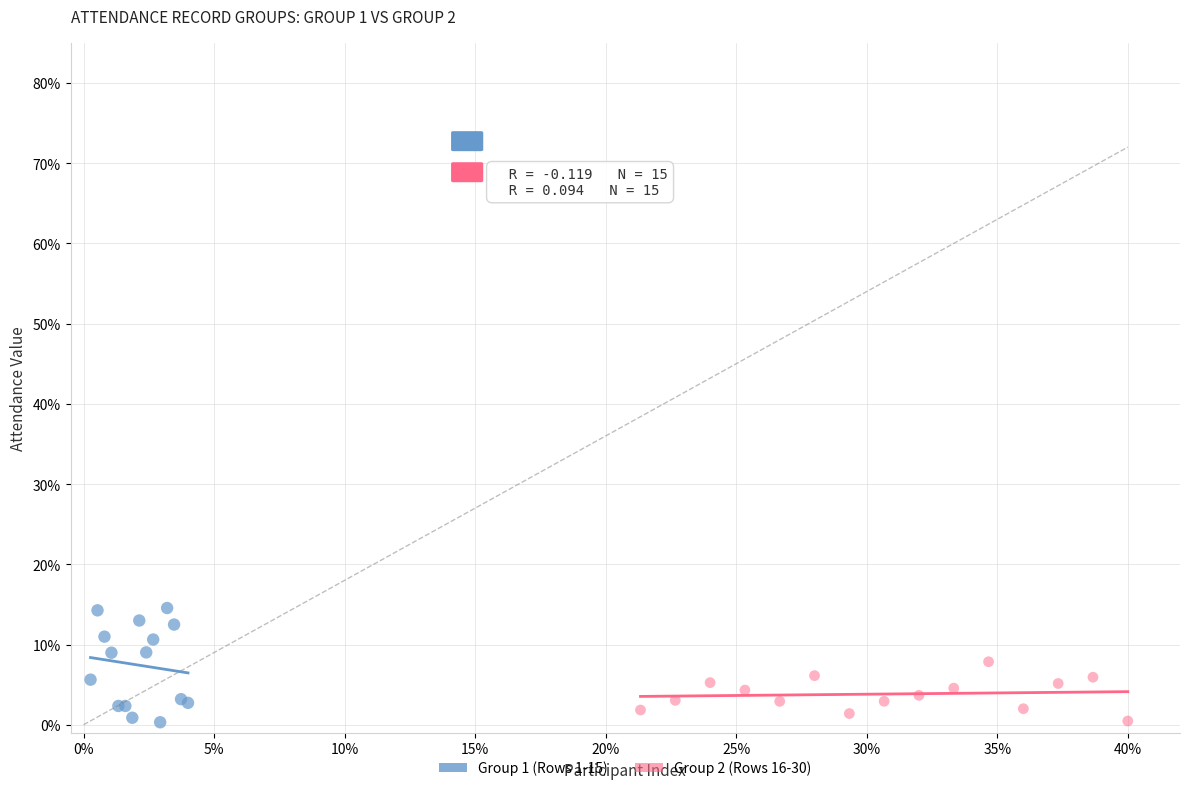

What are all the series names shown in the legend?

Group 1 (Rows 1-15), Group 2 (Rows 16-30)